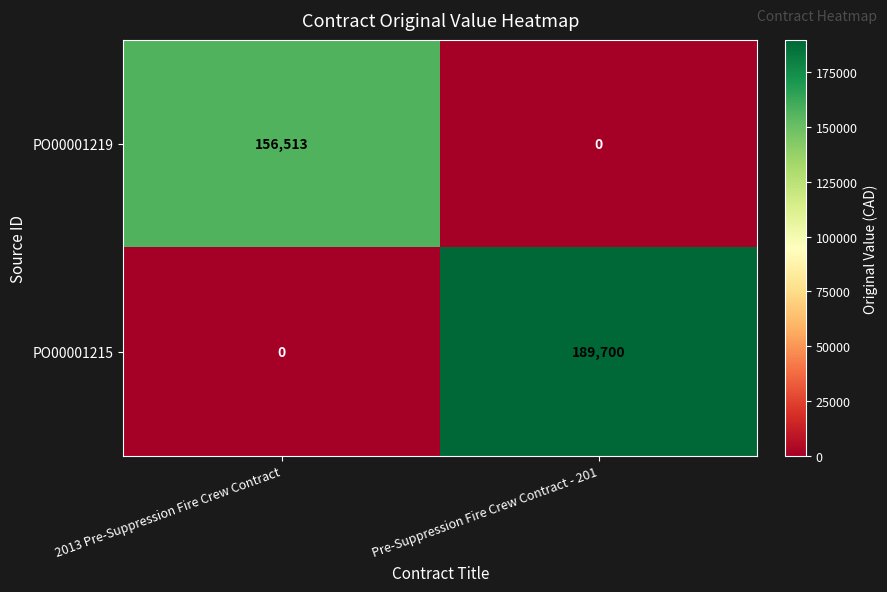

Which series has the largest range (max minus min)?

PO00001215